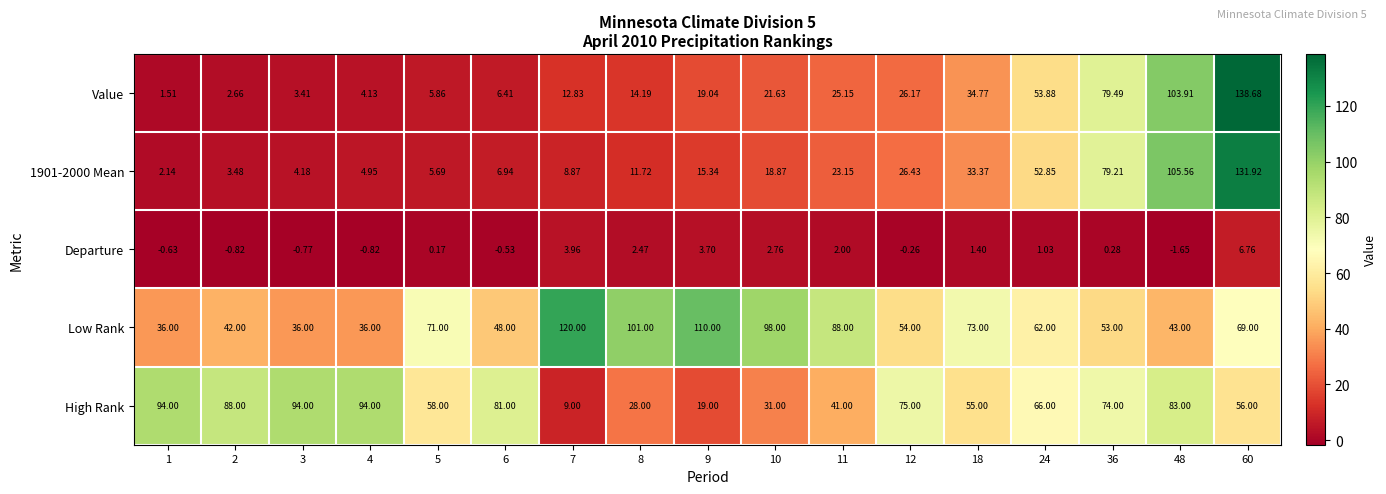

At which category does the chart reach its minimum across all series?

48